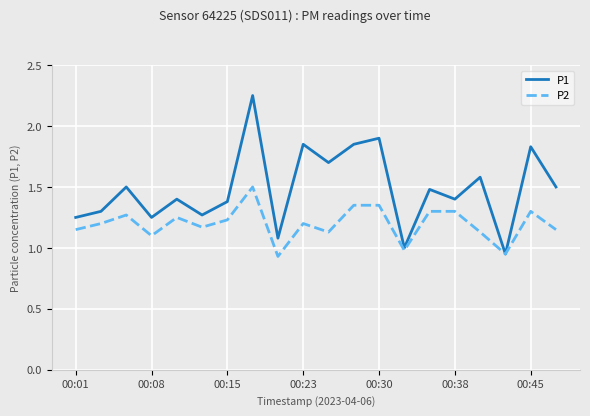

Which series has the largest total across all categories?

P1